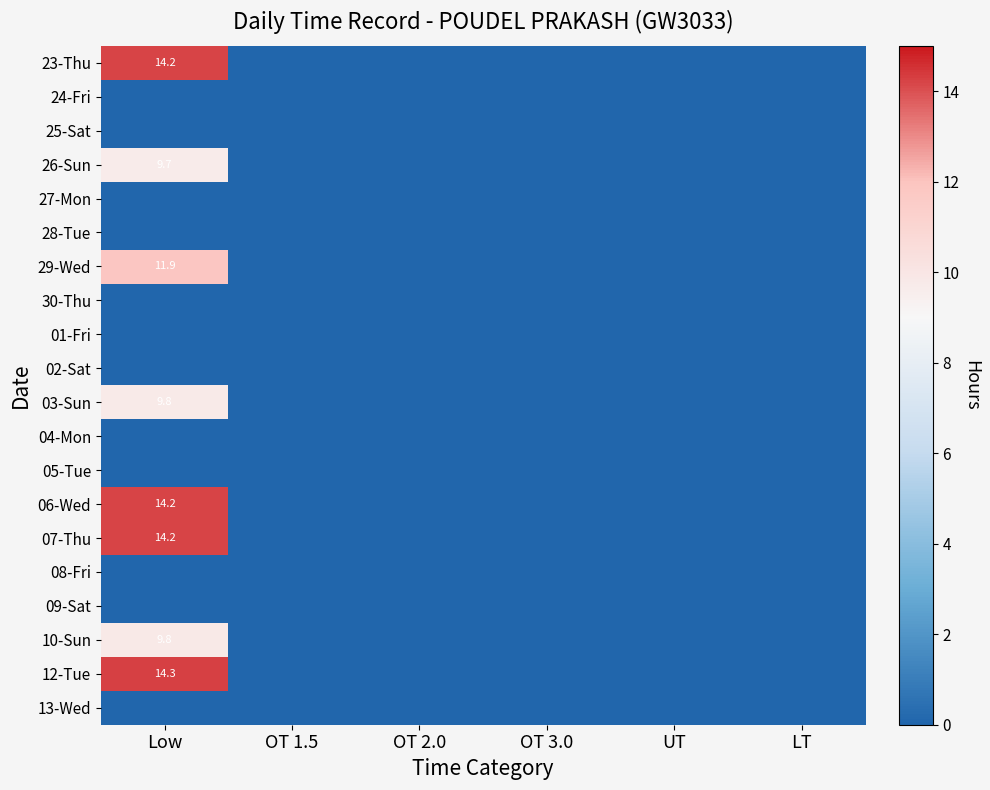

How many data points in 26-Sun are above 0?

1